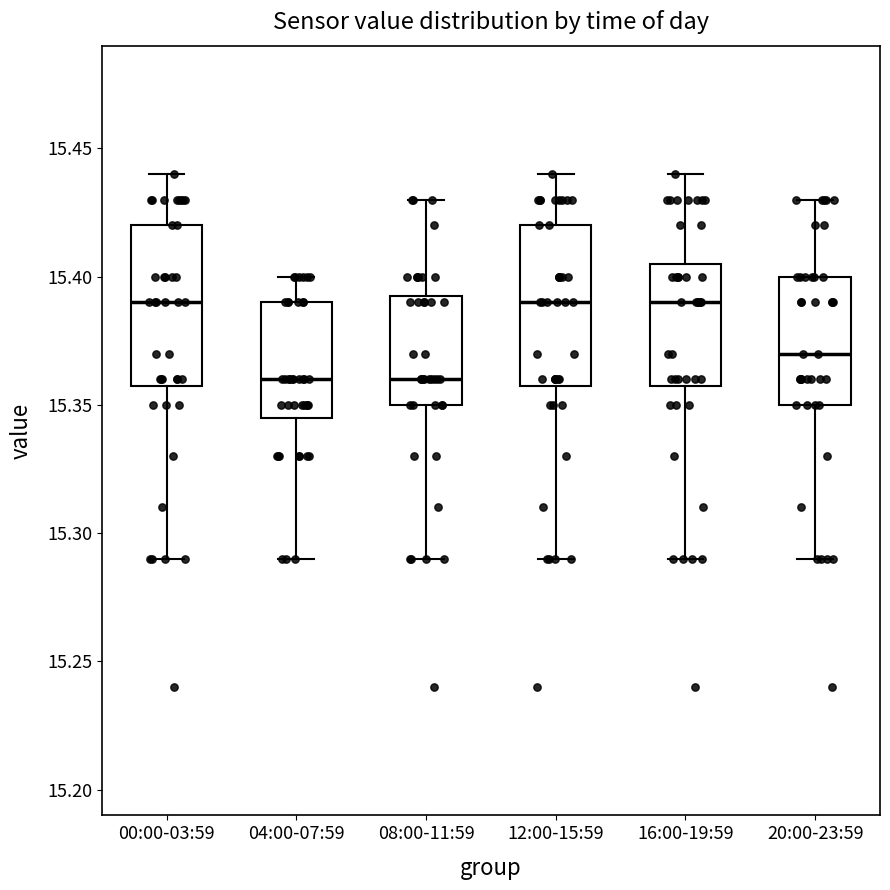

Reading left to right, transcribe this box plot: for each box, give where its median line is, the range the box spans, and where its two whiskers end, as read against the y-axis. The values are not printed on the chart, so give them approximately, as read against the axis.

00:00-03:59: median 15.390, box 15.360 to 15.420, whiskers 15.290 to 15.440
04:00-07:59: median 15.360, box 15.345 to 15.390, whiskers 15.290 to 15.400
08:00-11:59: median 15.360, box 15.350 to 15.395, whiskers 15.290 to 15.430
12:00-15:59: median 15.390, box 15.360 to 15.420, whiskers 15.290 to 15.440
16:00-19:59: median 15.390, box 15.360 to 15.405, whiskers 15.290 to 15.440
20:00-23:59: median 15.370, box 15.350 to 15.400, whiskers 15.290 to 15.430